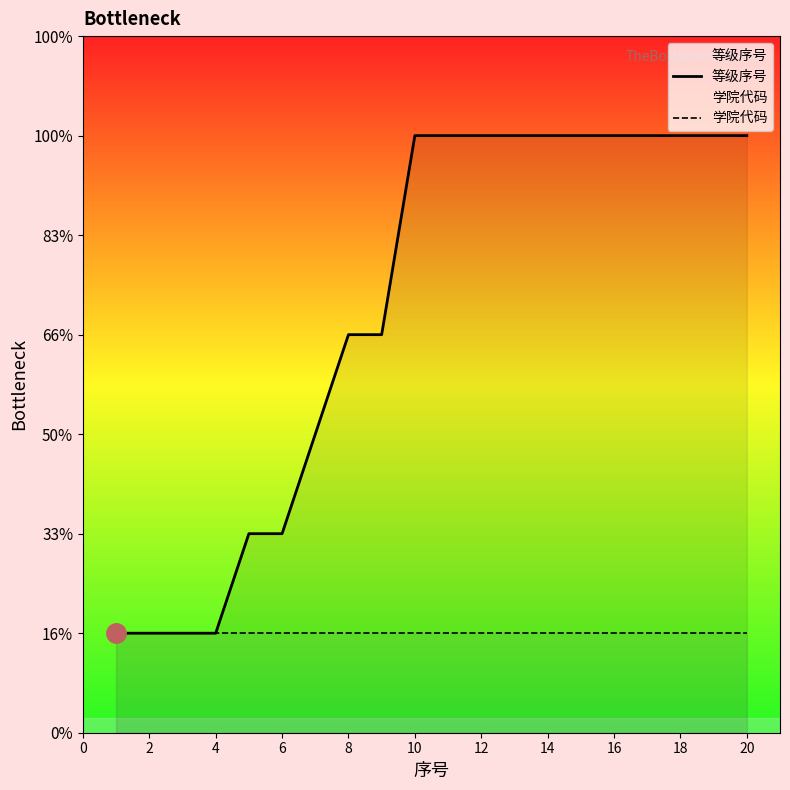

Is the value of 学院代码 at 16 greater than the value of 等级序号 at 18?

No